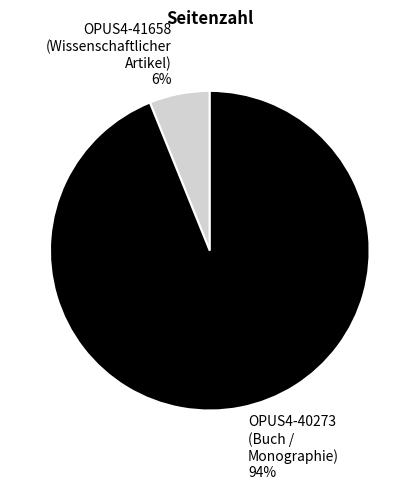

To the nearest percent, what percentage of the pie is OPUS4-40273?

94%